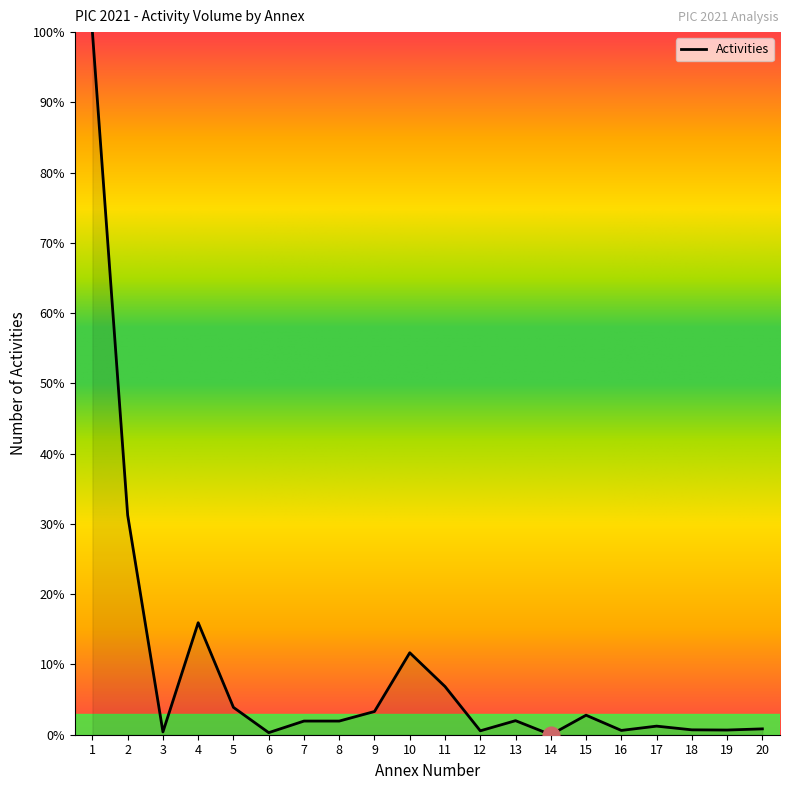

Which category has the highest value across all series?

1